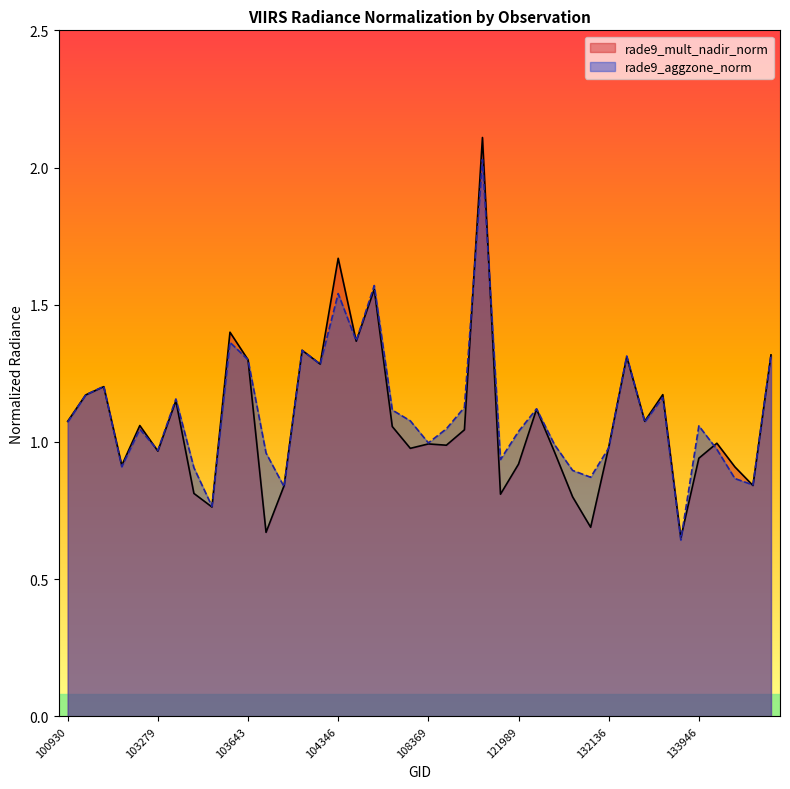

What is the difference between the maximum and minimum values in the rade9_aggzone_norm series?

1.4